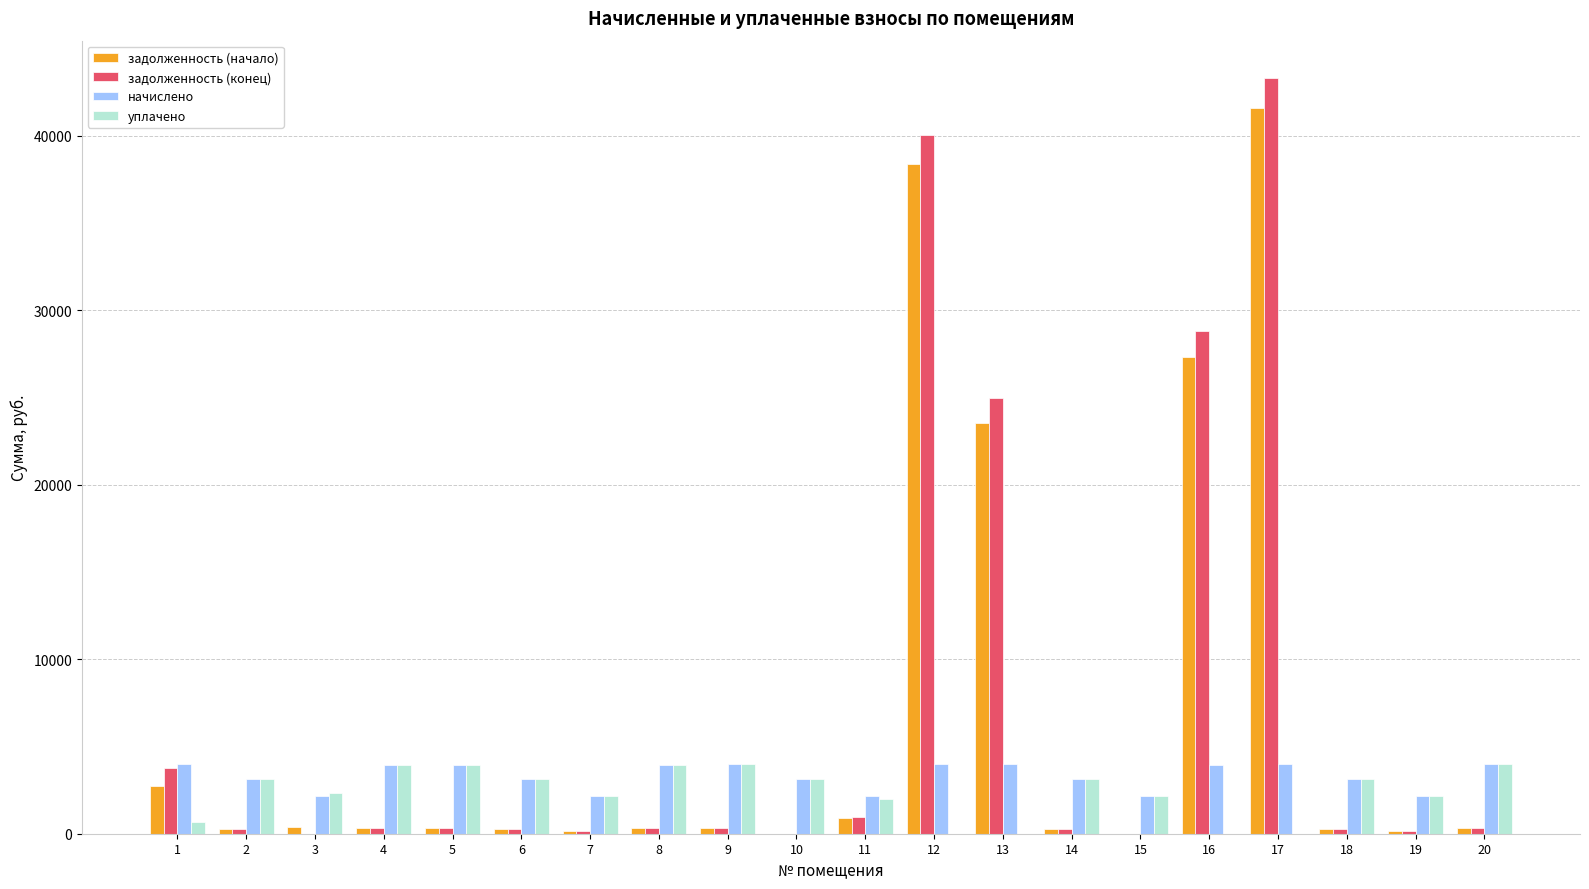

What is the sum of all задолженность (начало) values?

137871.6